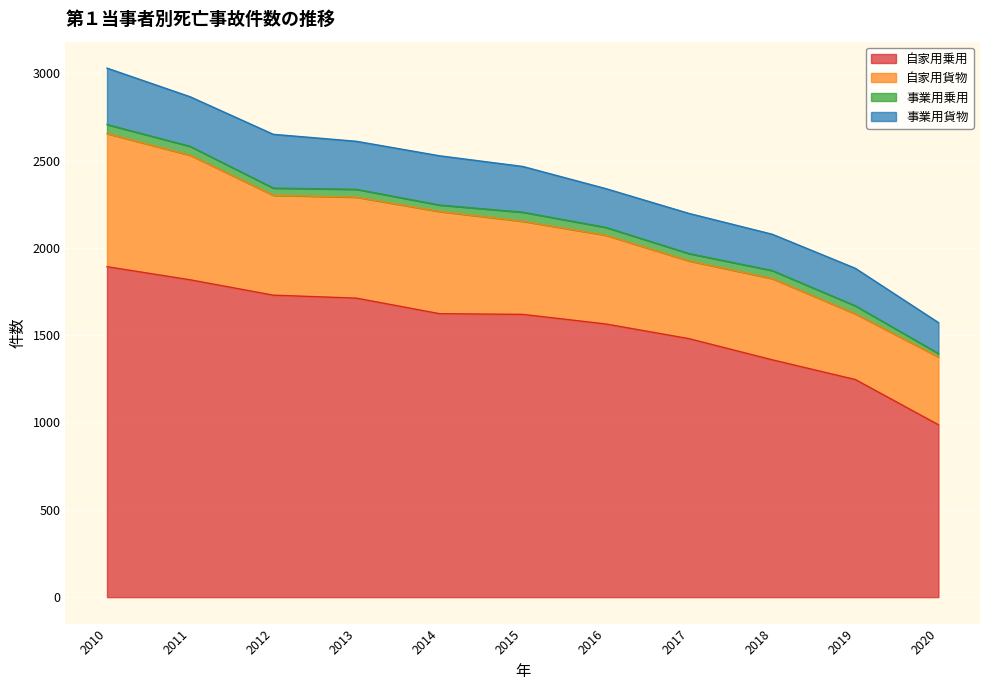

Does the chart display data point markers on the line(s)?

No